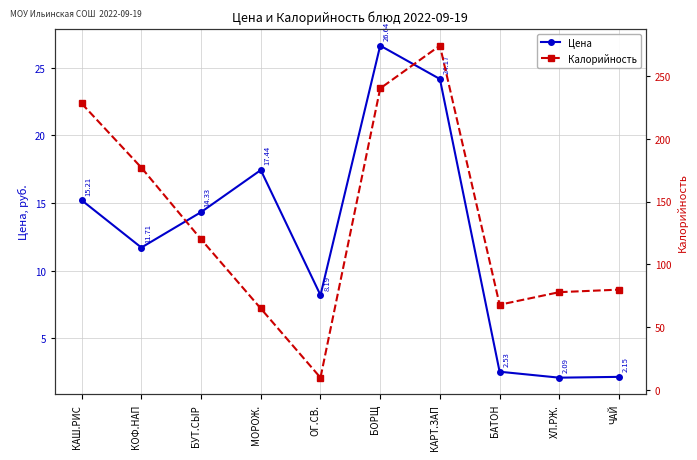

The Цена series shows 5.3 at КОФ.НАП. True or false?

False